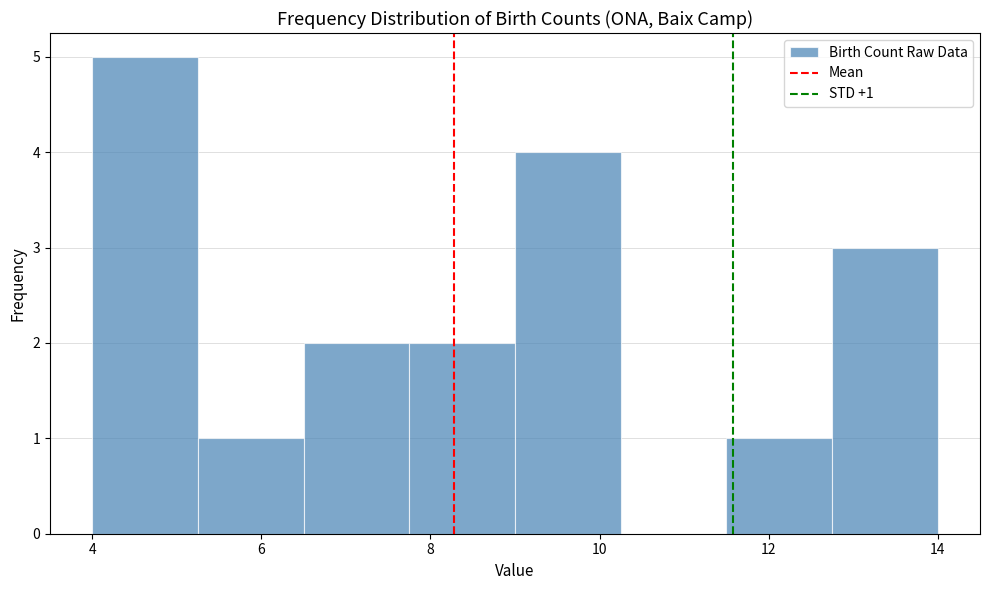

Which range on the x-axis has the tallest bar?

4.00 to 5.25